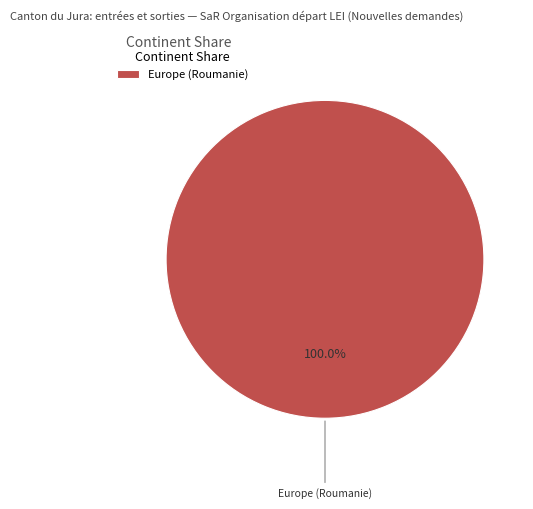

Count the number of slices in the pie.

1